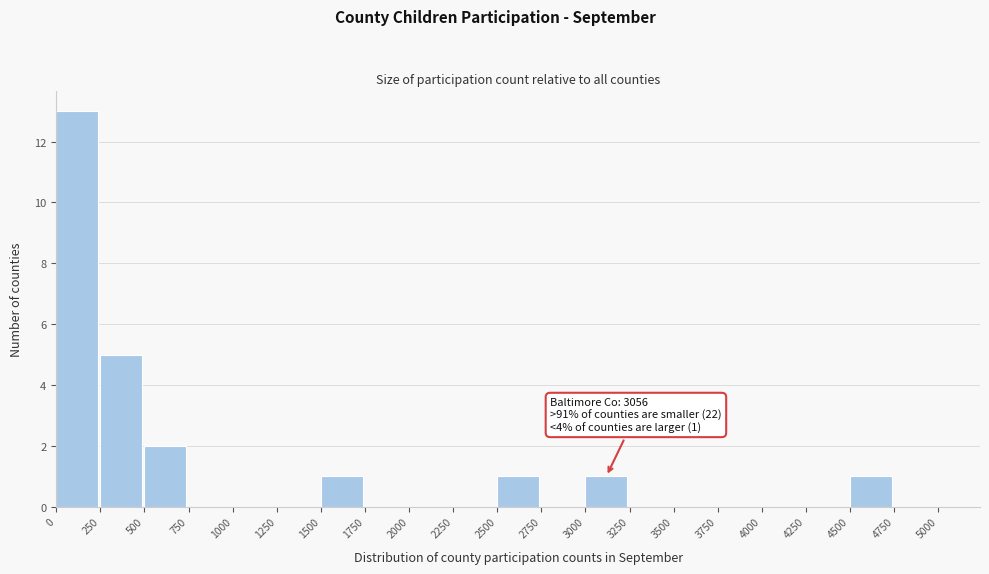

Over which range of the x-axis is the bar tallest?

0 to 250